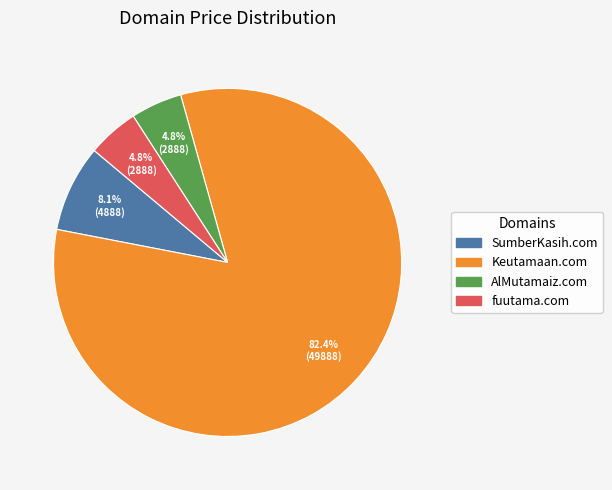

Is it true that SumberKasih.com is 8% of the pie?

True